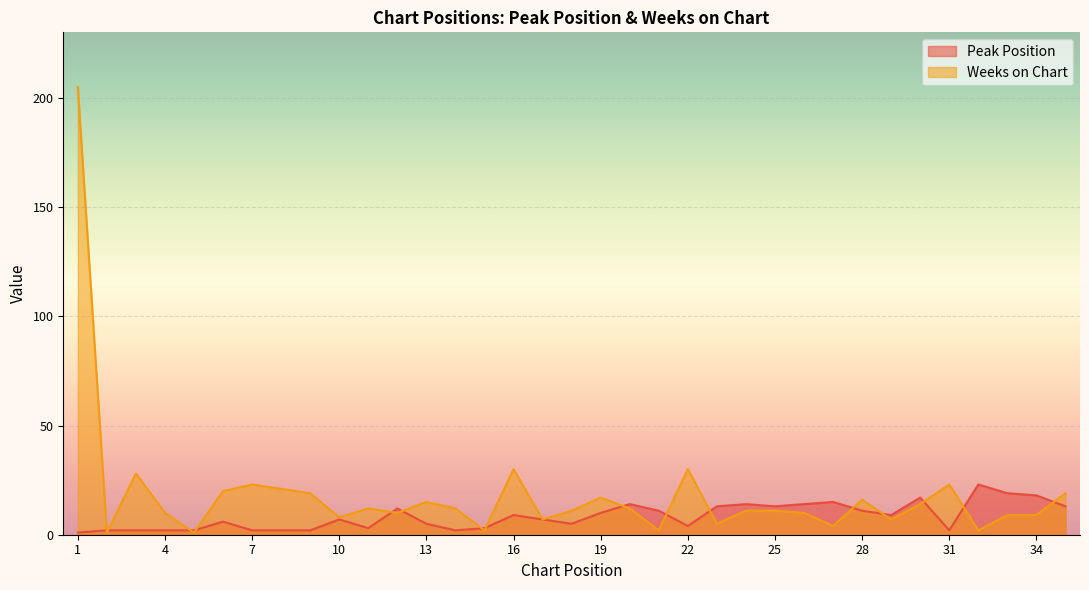

The Weeks on Chart series shows 7 at 17. True or false?

True